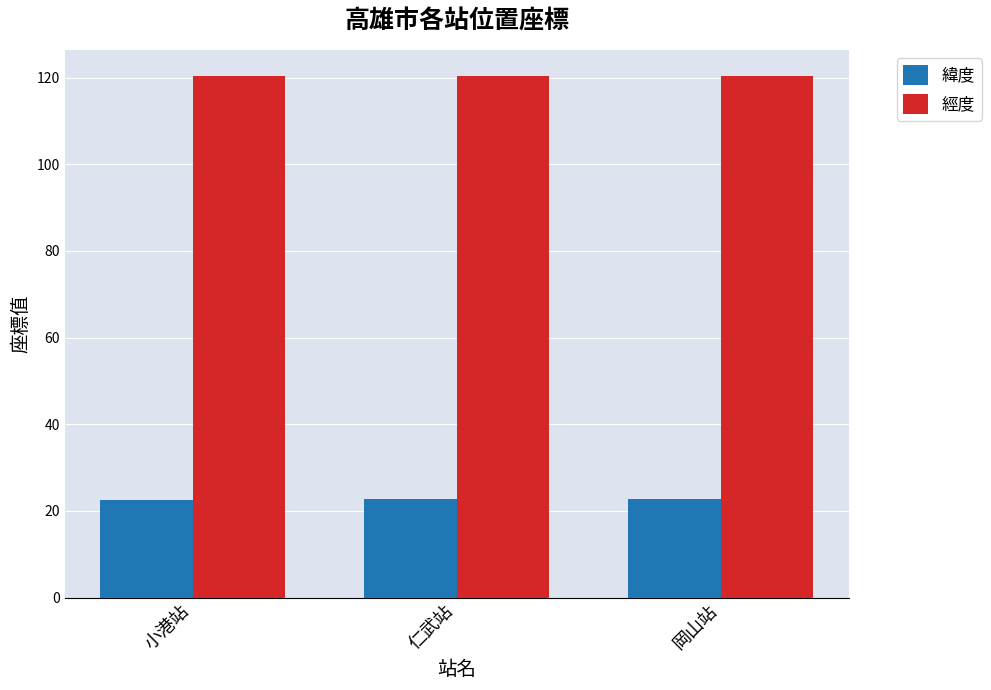

What is the label of the 3rd bar from the right?

小港站